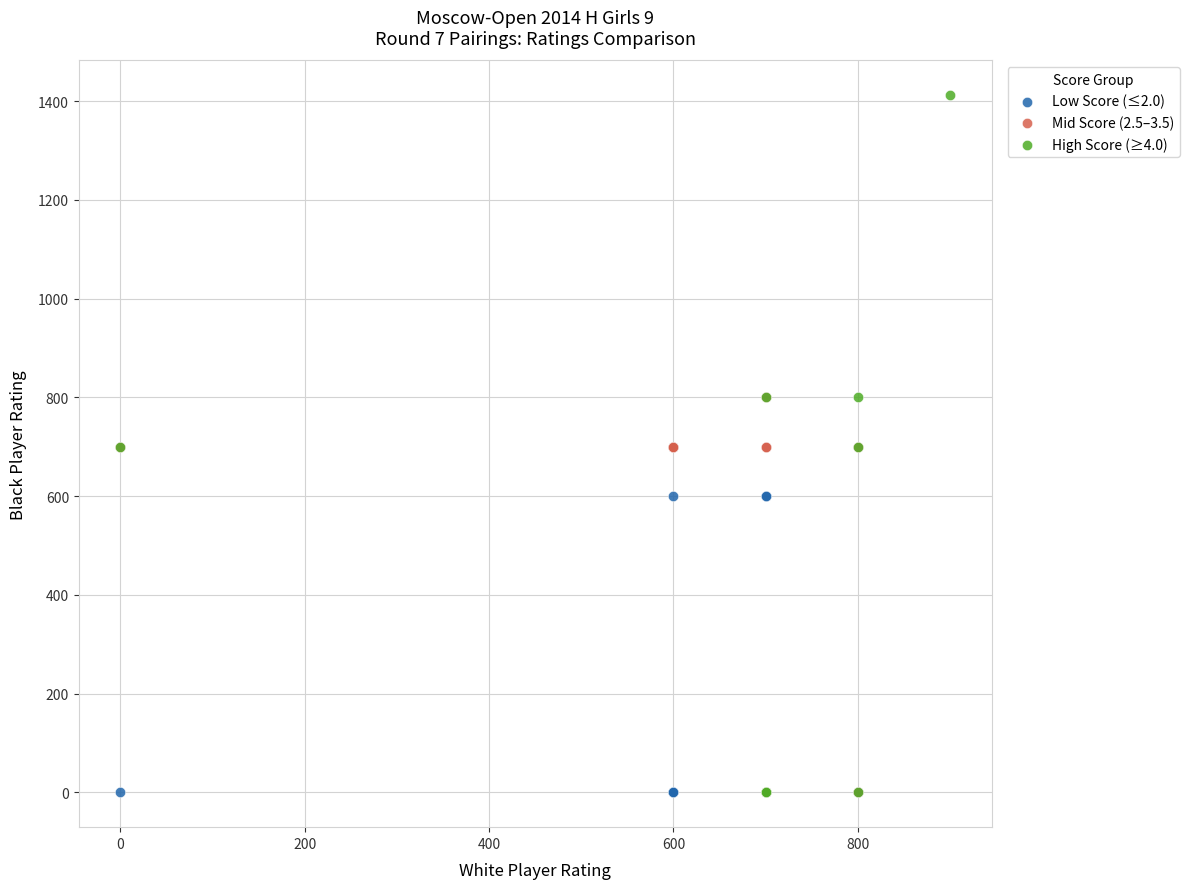

Which series has the largest Y range (max minus min)?

High Score (≥4.0)